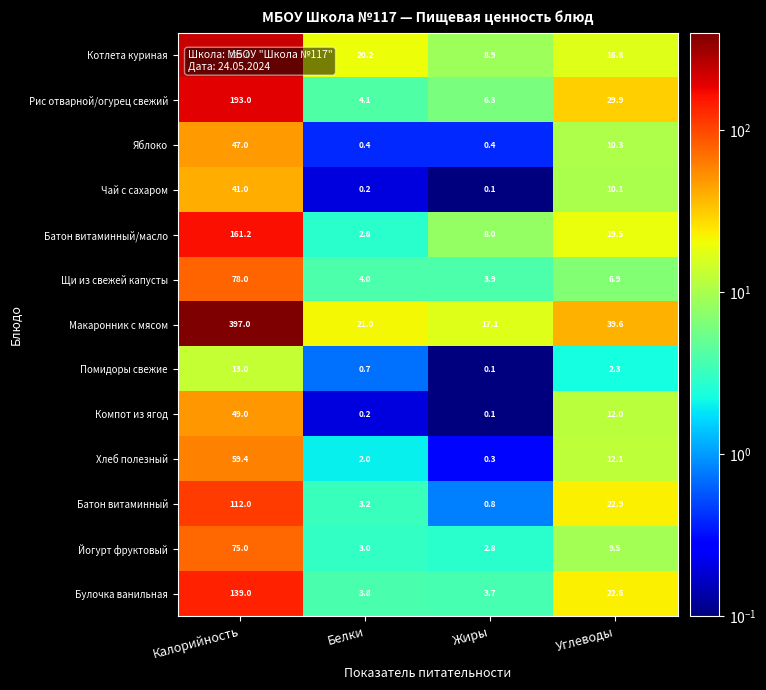

How many data points in Батон витаминный/масло are above 19?

2